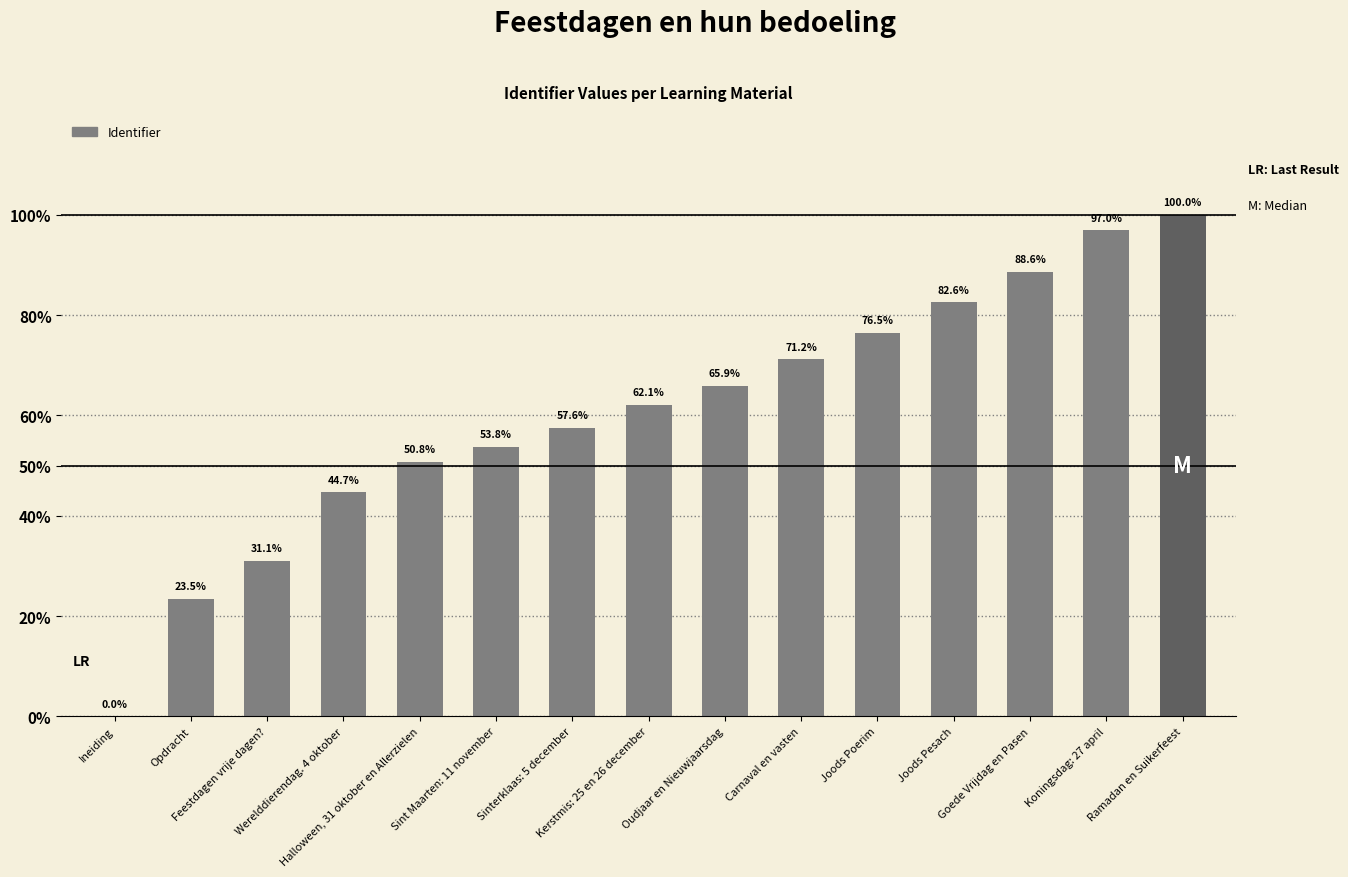

Is it true that the value at Opdracht is 23.5?

True